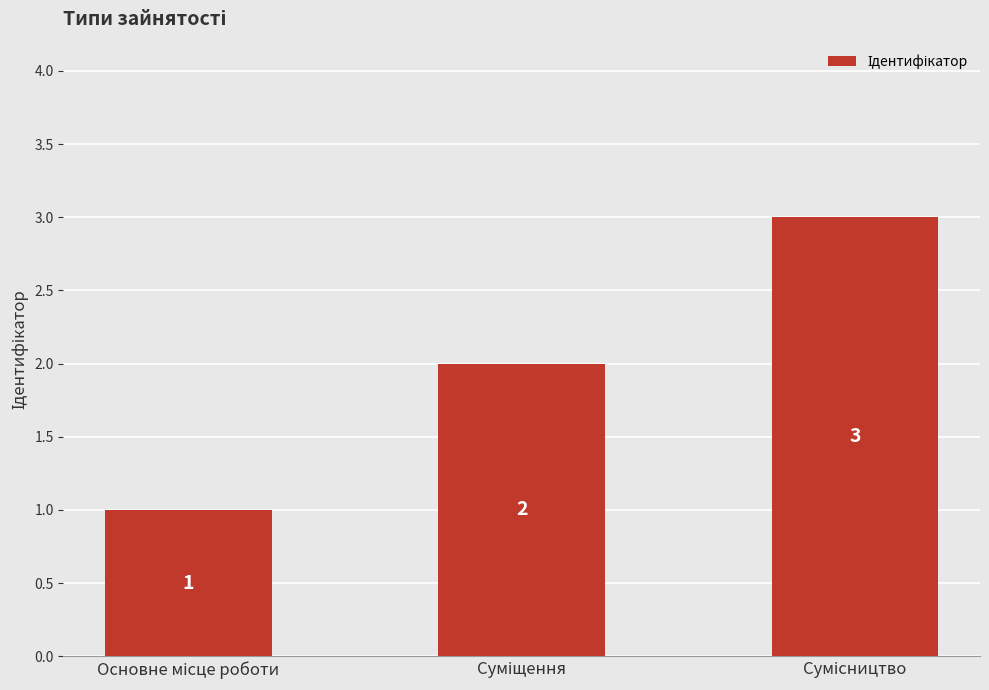

What is the greatest value displayed?

3